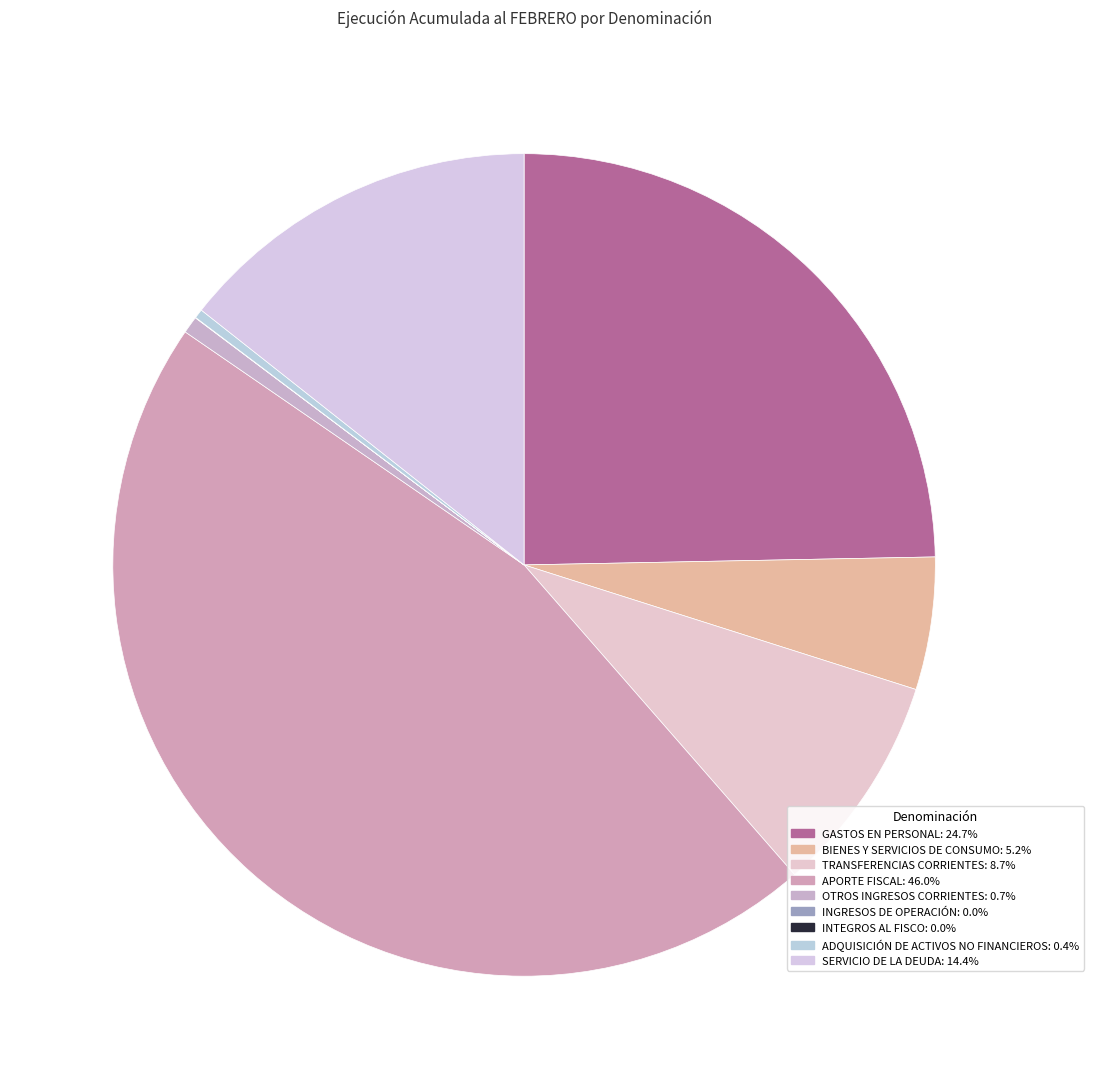

What portion of the pie excludes INTEGROS AL FISCO?

100.0%